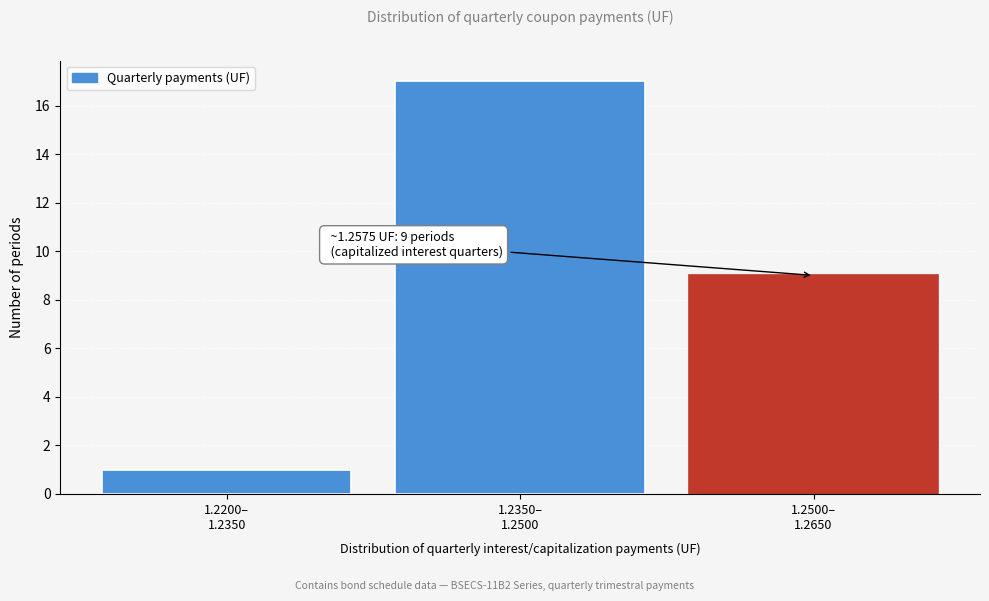

Reading left to right, list all the values displayed in this chart.

1	17	9